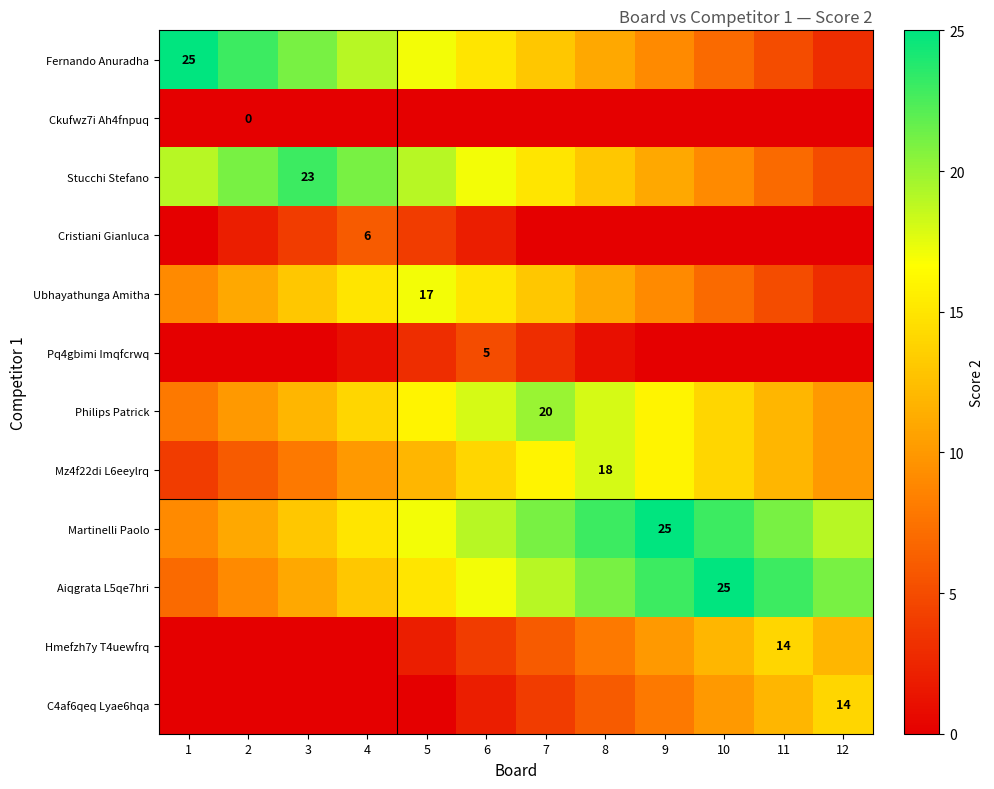

What is the spread (max minus min) of values at 5?

19